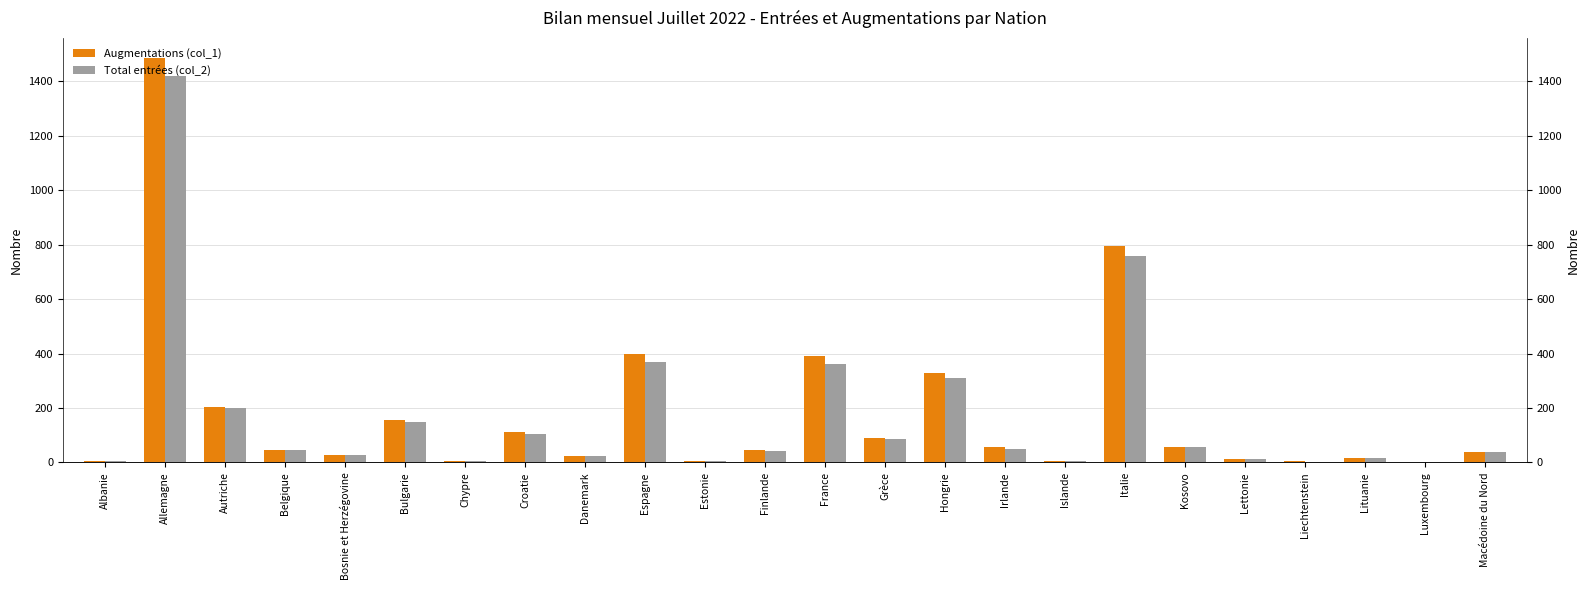

At Belgique, list the series in order from smallest to largest.

Total entrées (col_2), Augmentations (col_1)